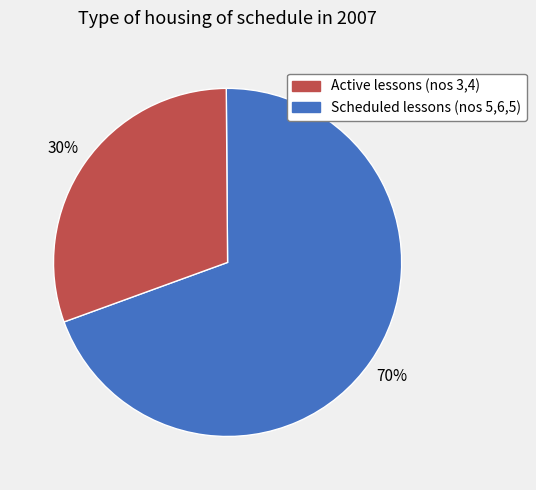

Is there a majority slice in this chart?

Yes